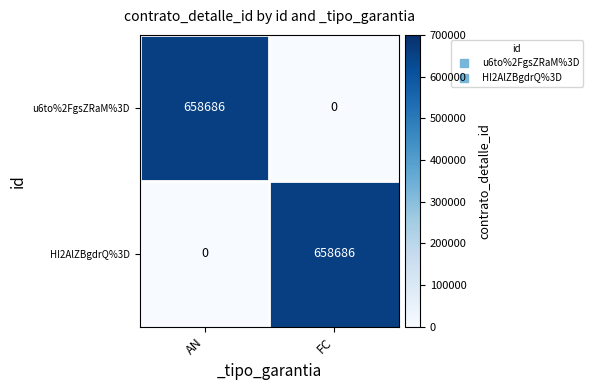

Rank the categories by HI2AlZBgdrQ%3D value from lowest to highest.

AN, FC